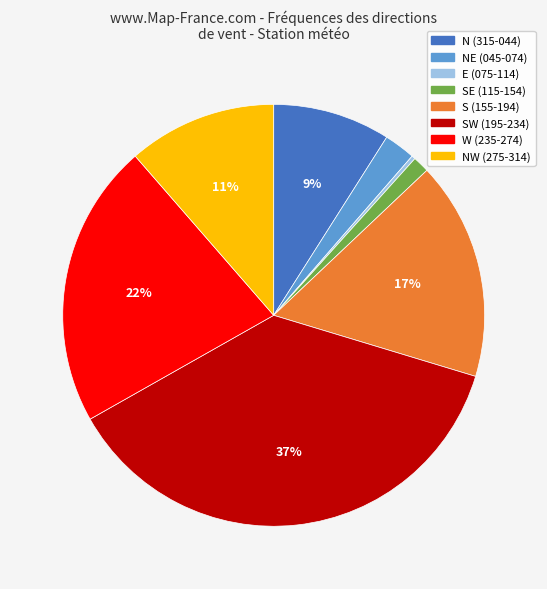

To the nearest percent, what is the difference between the largest and smallest slice percentages?

37%